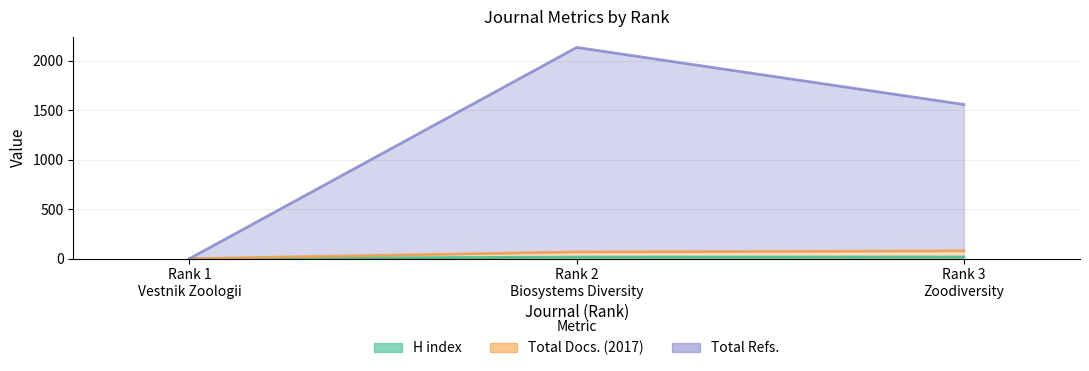

At Rank 3
Zoodiversity, list the series in order from largest to smallest.

Total Refs., Total Docs. (2017), H index